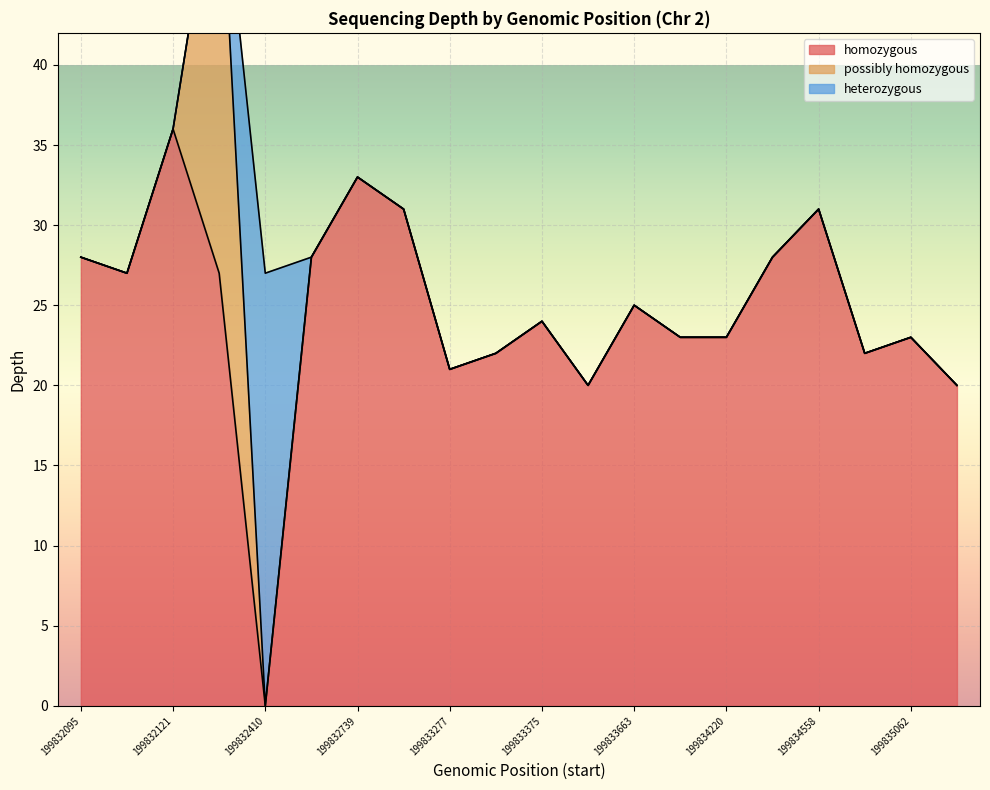

Does the chart display data point markers on the line(s)?

No